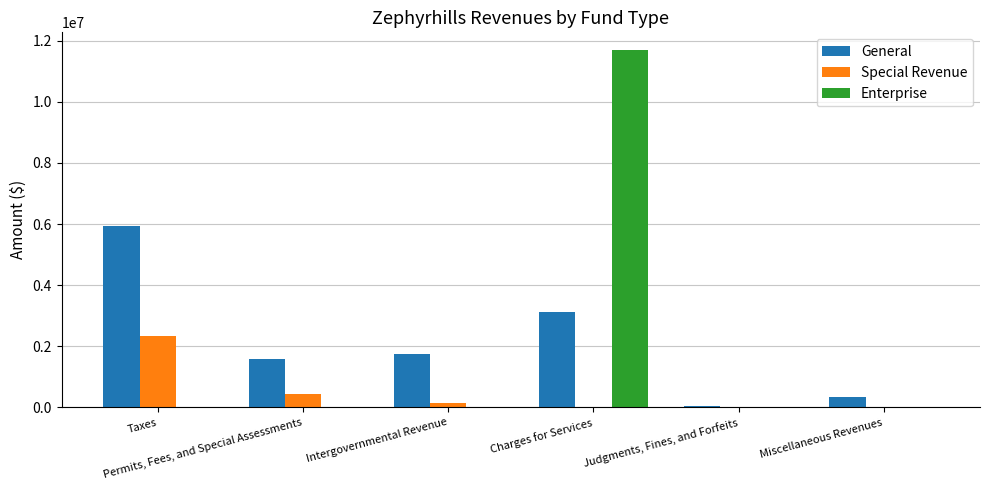

Are the bars horizontal?

No